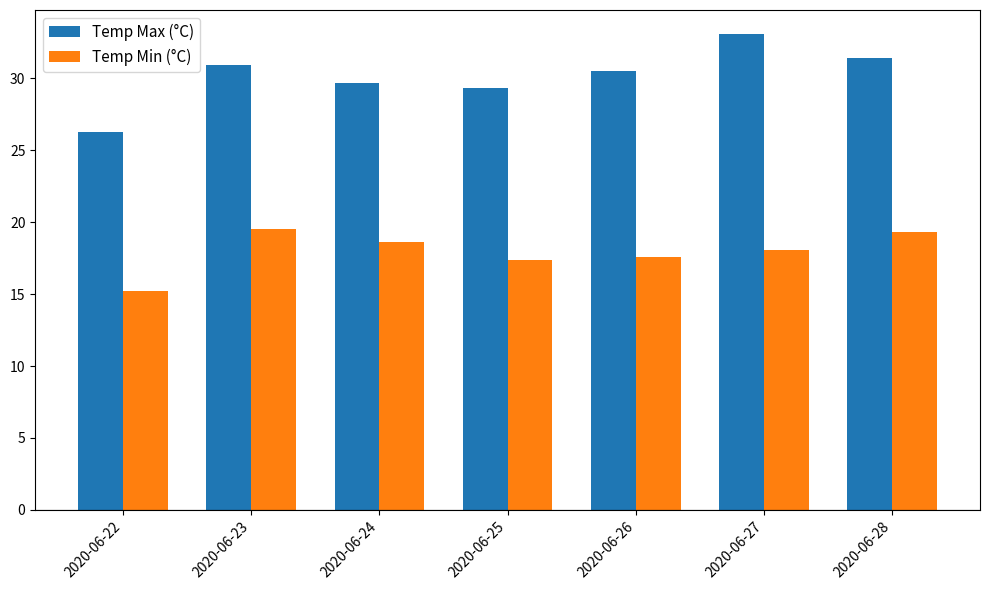

Rank the series at 2020-06-28 from lowest to highest value.

Temp Min (°C), Temp Max (°C)